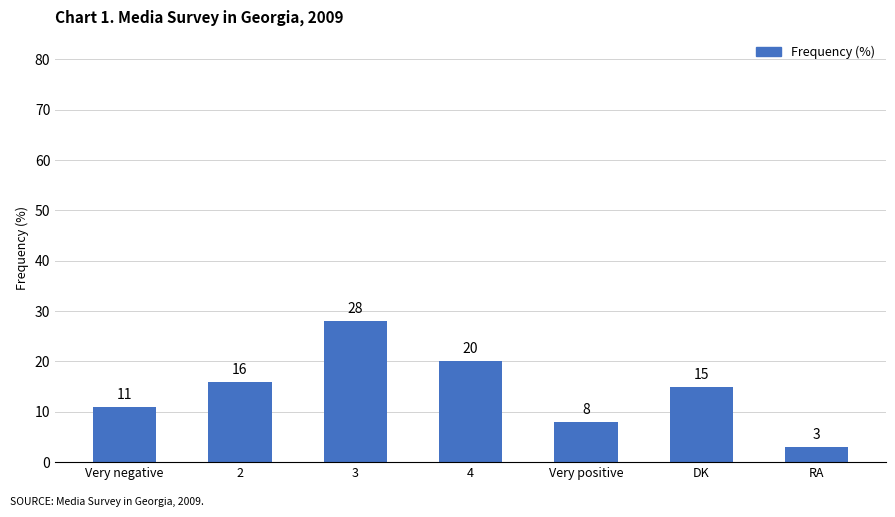

What is the sum of all values?

101